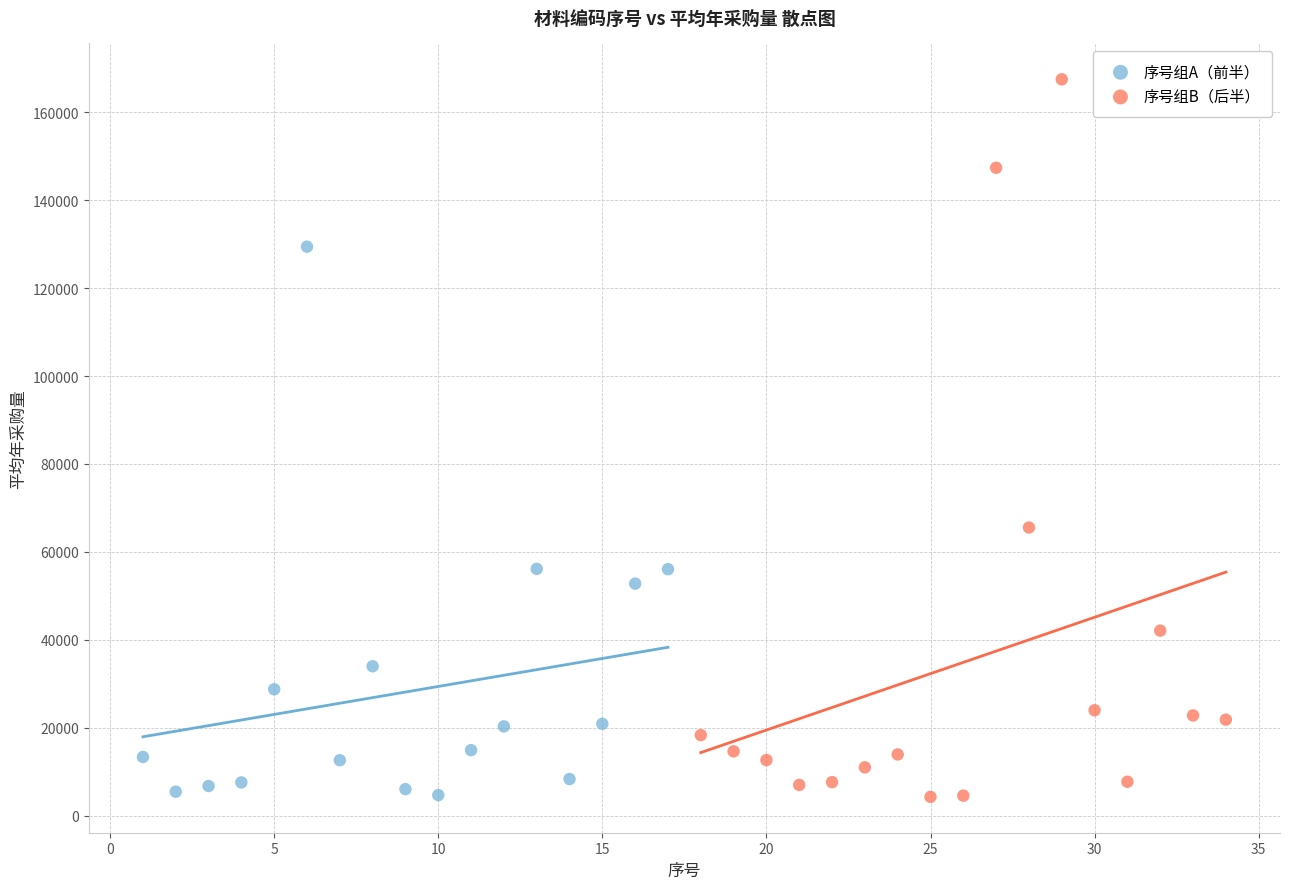

Which series has the widest spread of Y values?

序号组B（后半）